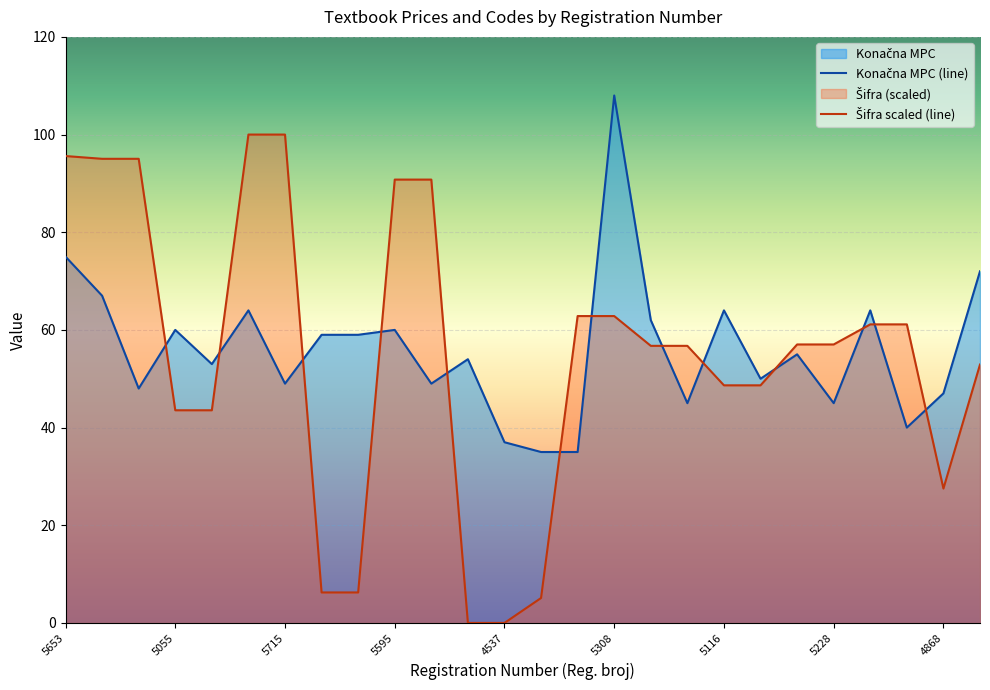

The udžbenik series shows 95.0 at 5649. True or false?

True